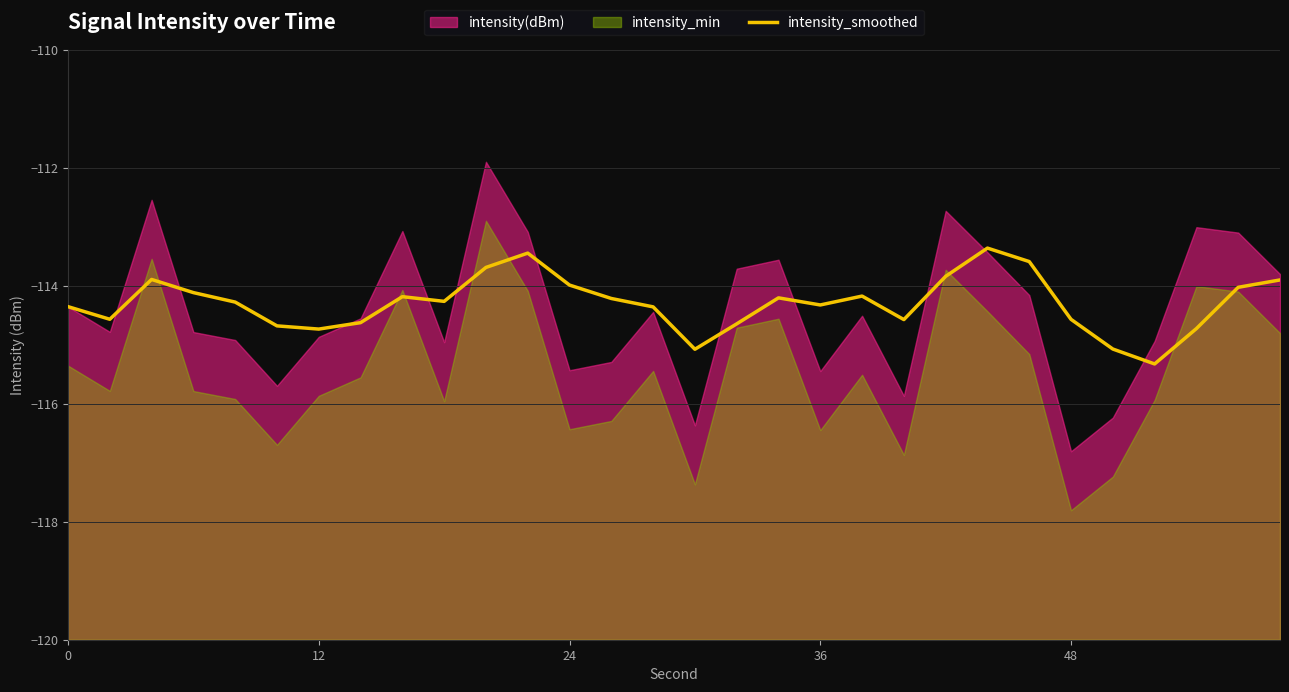

What is the lowest value of the intensity_smoothed series?

-115.3